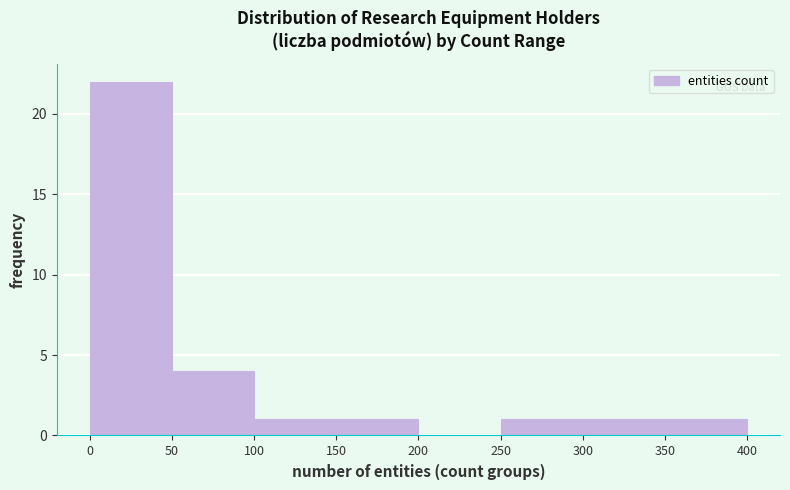

Reading left to right, transcribe this chart: for each bar, give the range it covers on the x-axis and its height. The values are not printed on the chart, so give them approximately, as read against the axis.

0 to 50: 22
50 to 100: 4
100 to 150: 1
150 to 200: 1
200 to 250: 0
250 to 300: 1
300 to 350: 1
350 to 400: 1